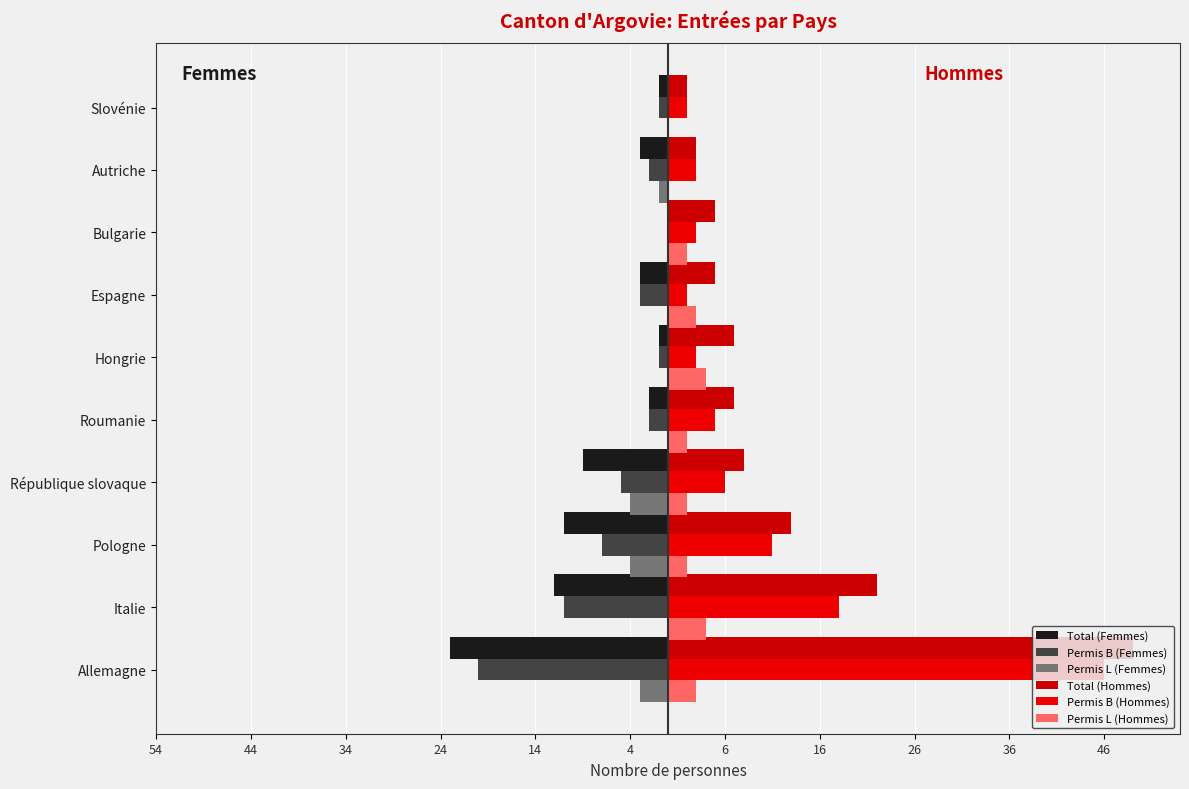

Reading left to right, list all the values displayed in this chart.

Total (Femmes): -23	-12	-11	-9	-2	-1	-3	0	-3	-1
Permis B (Femmes): -20	-11	-7	-5	-2	-1	-3	0	-2	-1
Permis L (Femmes): -3	0	-4	-4	0	0	0	0	-1	0
Total (Hommes): 49	22	13	8	7	7	5	5	3	2
Permis B (Hommes): 46	18	11	6	5	3	2	3	3	2
Permis L (Hommes): 3	4	2	2	2	4	3	2	0	0